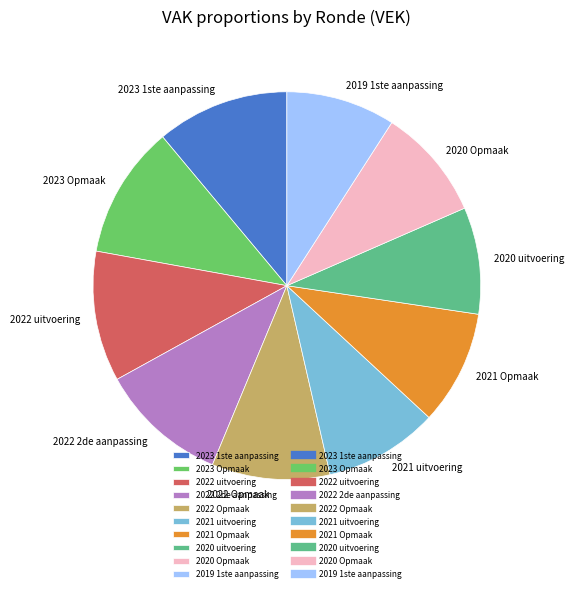

Is it true that 2019 1ste aanpassing is 1% of the pie?

False